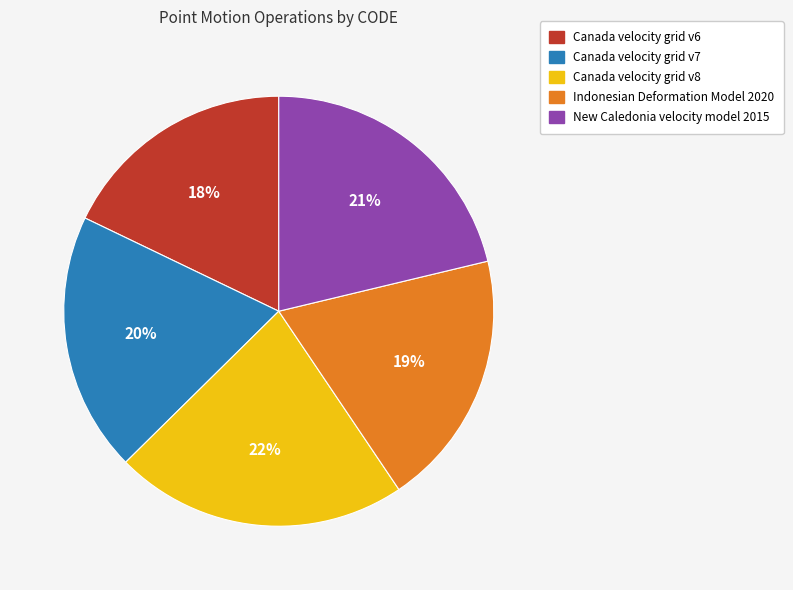

Do Indonesian Deformation Model 2020 and Canada velocity grid v7 together represent more than half of the pie?

No